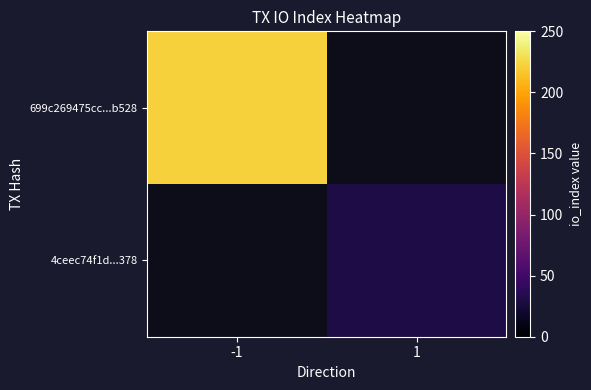

What is the minimum value shown in the chart?

30.0